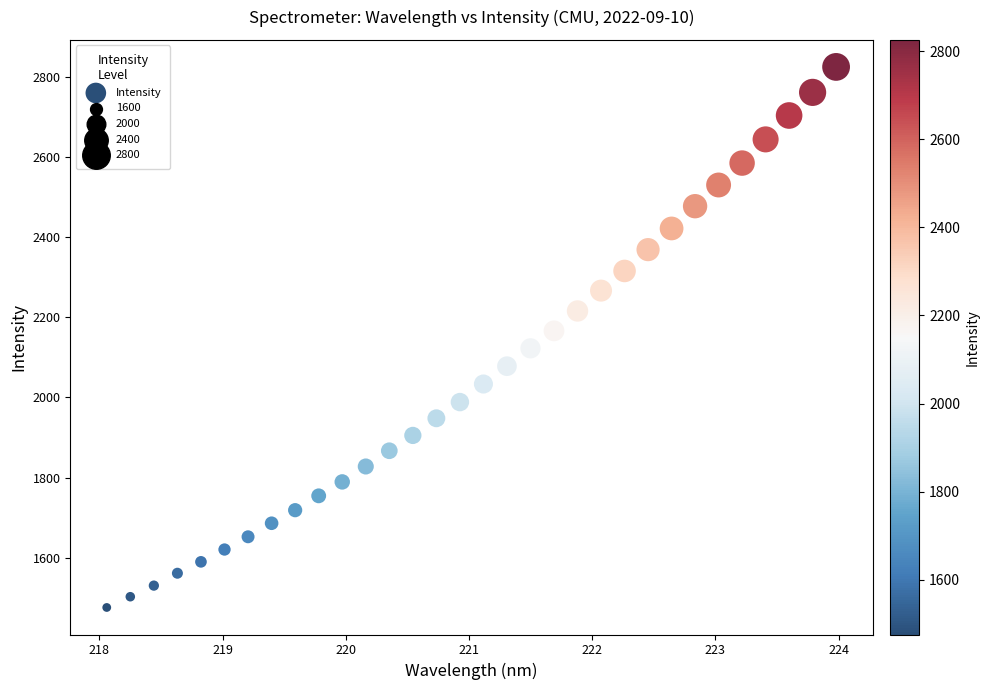

What is the range of Y values (max minus min)?

1349.7